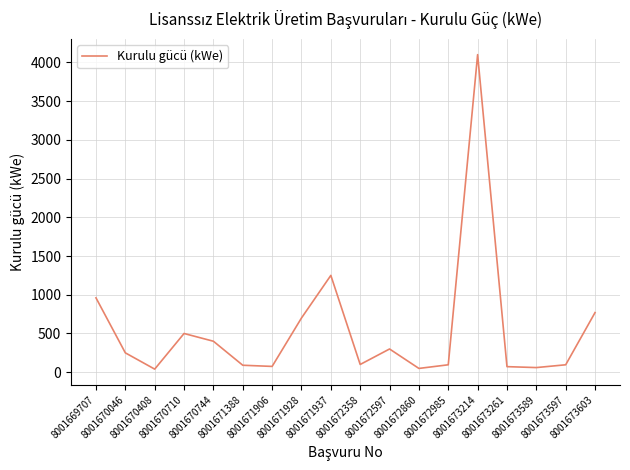

Approximately how many times larger is the value at 8001673214 compared to 8001673589?

68.3